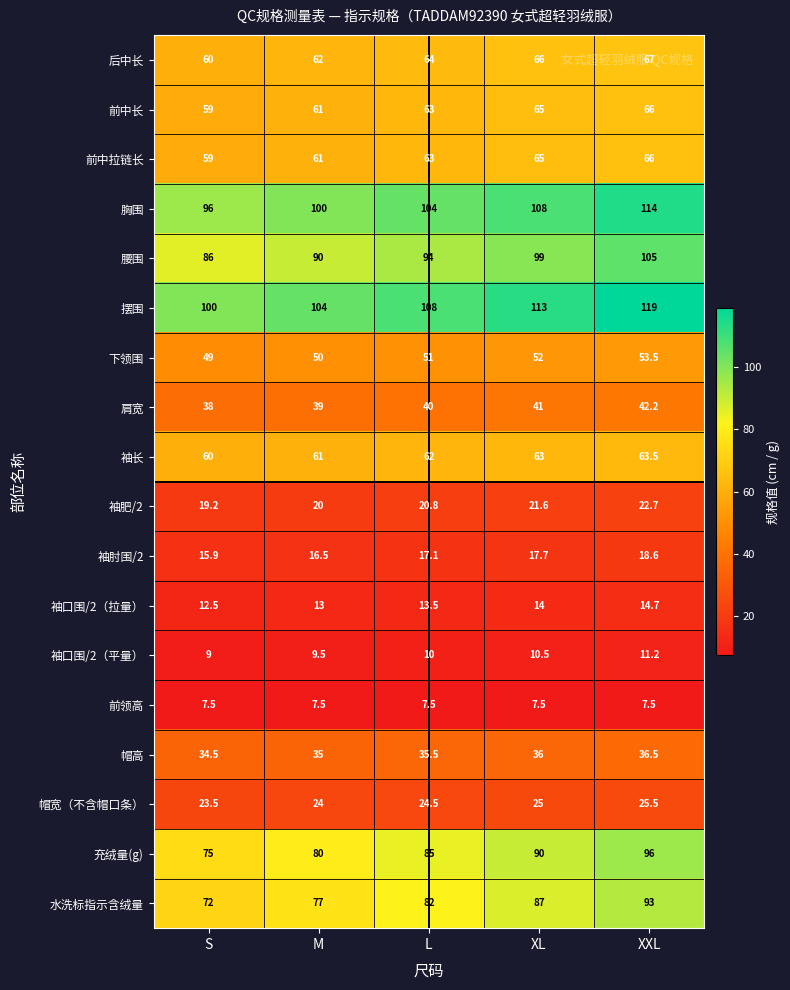

What is the spread (max minus min) of values at XXL?

111.5